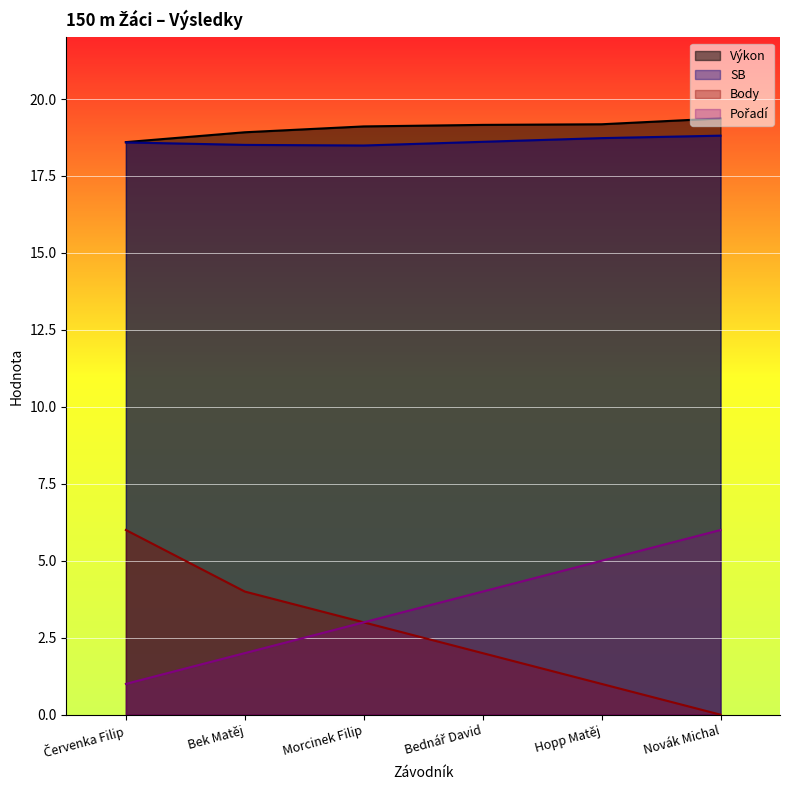

Which series has the largest total across all categories?

Výkon